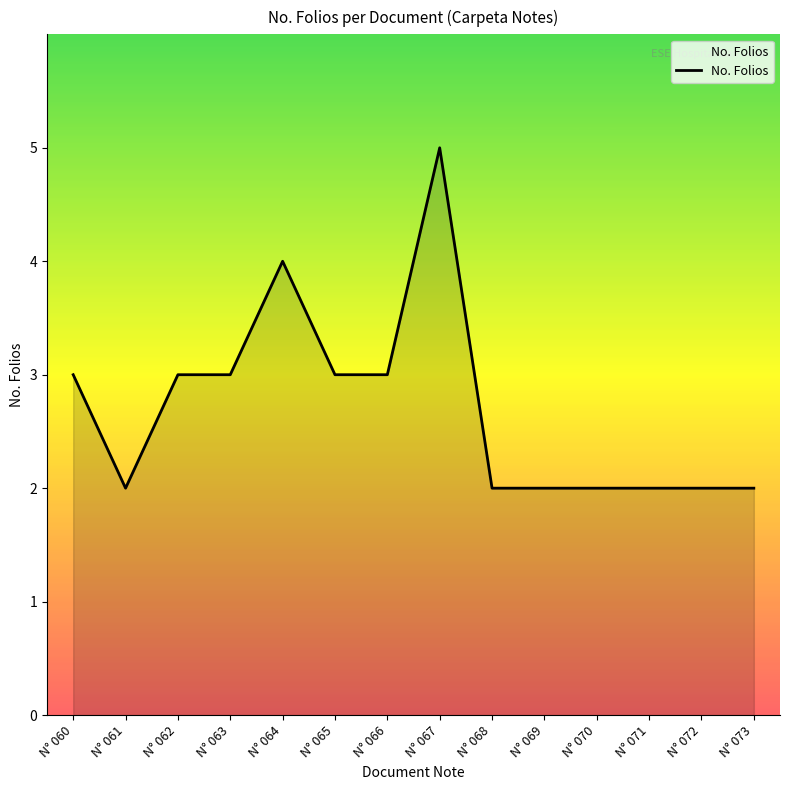

Reading left to right, list all the values displayed in this chart.

N° 060=3	N° 061=2	N° 062=3	N° 063=3	N° 064=4	N° 065=3	N° 066=3	N° 067=5	N° 068=2	N° 069=2	N° 070=2	N° 071=2	N° 072=2	N° 073=2